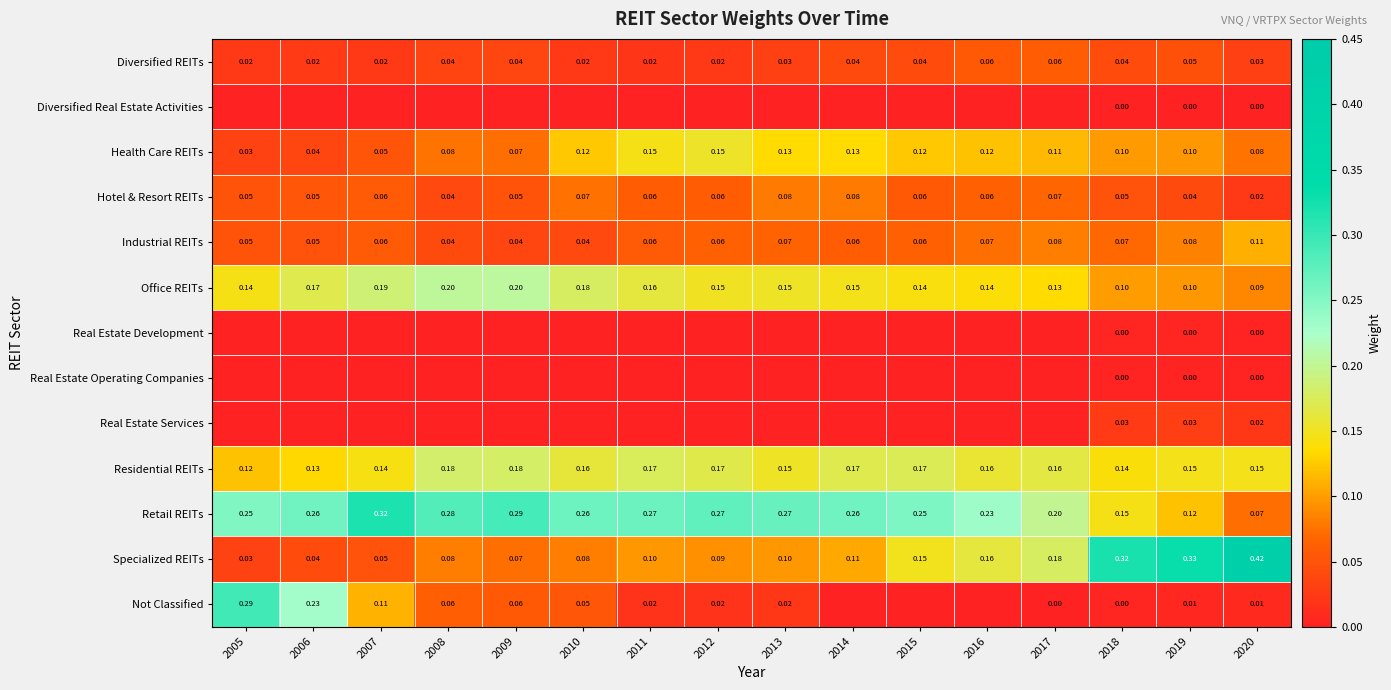

What is the total value across all series at 2018?

1.0